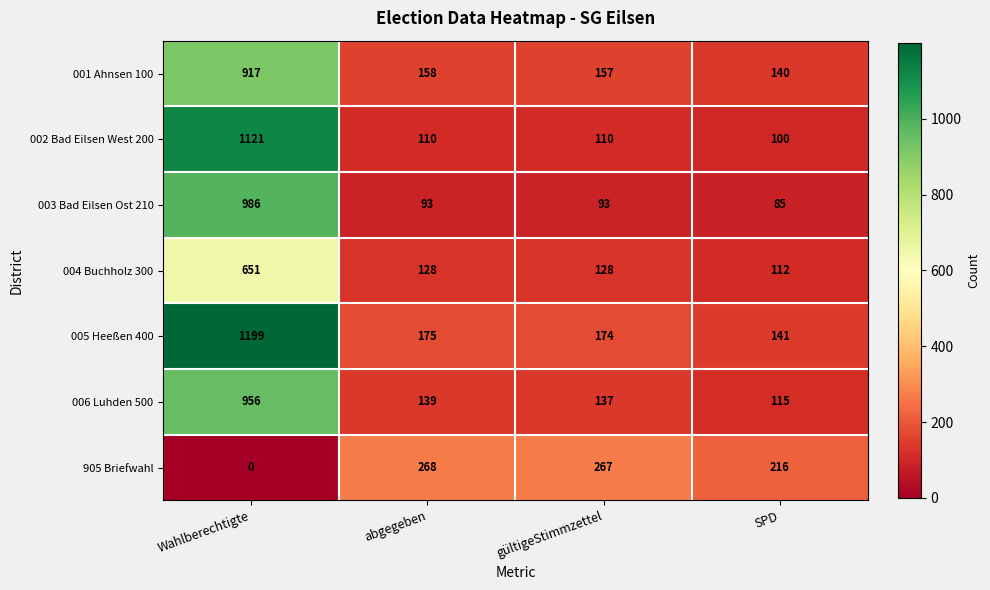

What is the average value of the 003 Bad Eilsen Ost 210 series?

314